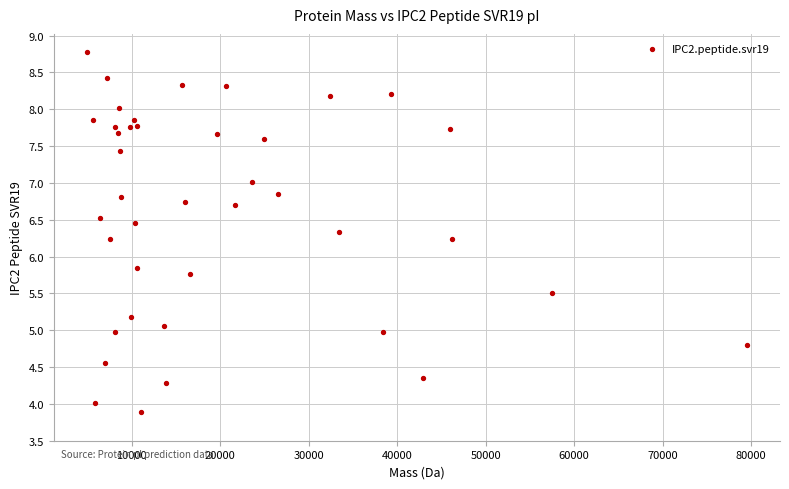

What Y value in the scatter plot is closest to 6?

5.8